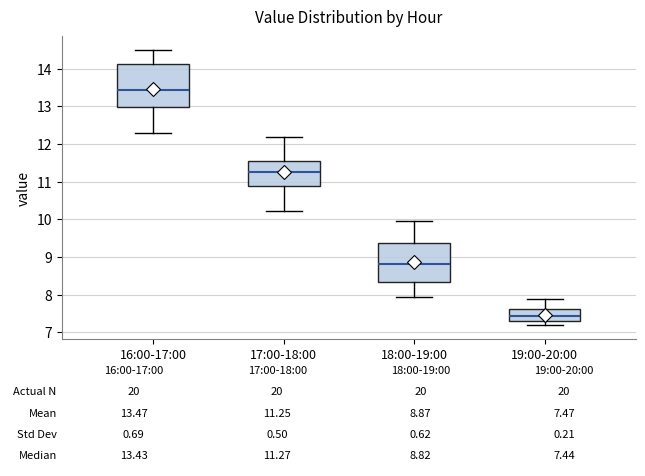

Which box has the lowest median line?

19:00-20:00